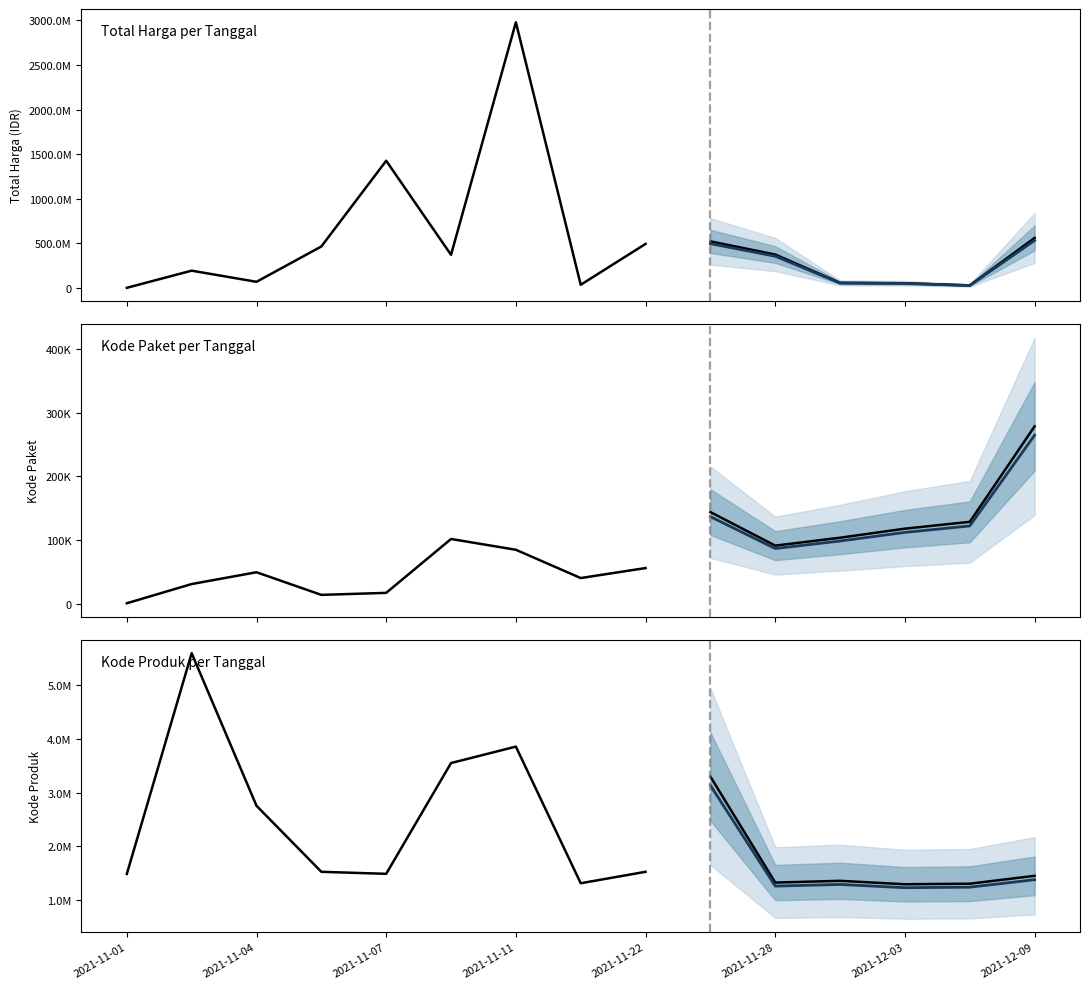

Is it true that Median projection equals nan at 2021-11-04?

False